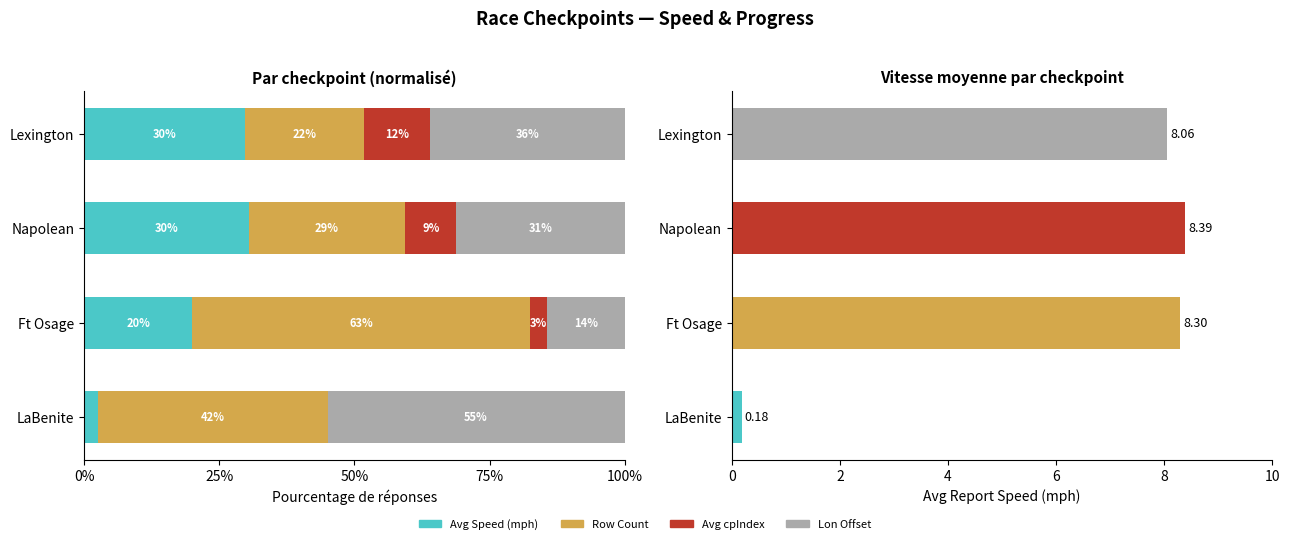

Are the bars grouped side by side (vs. stacked)?

Yes